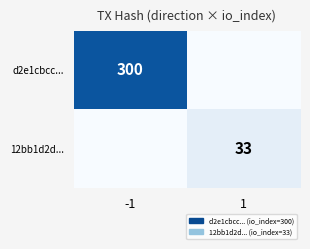

Is the value of d2e1cbcc... at -1 greater than the value of 12bb1d2d... at 1?

Yes